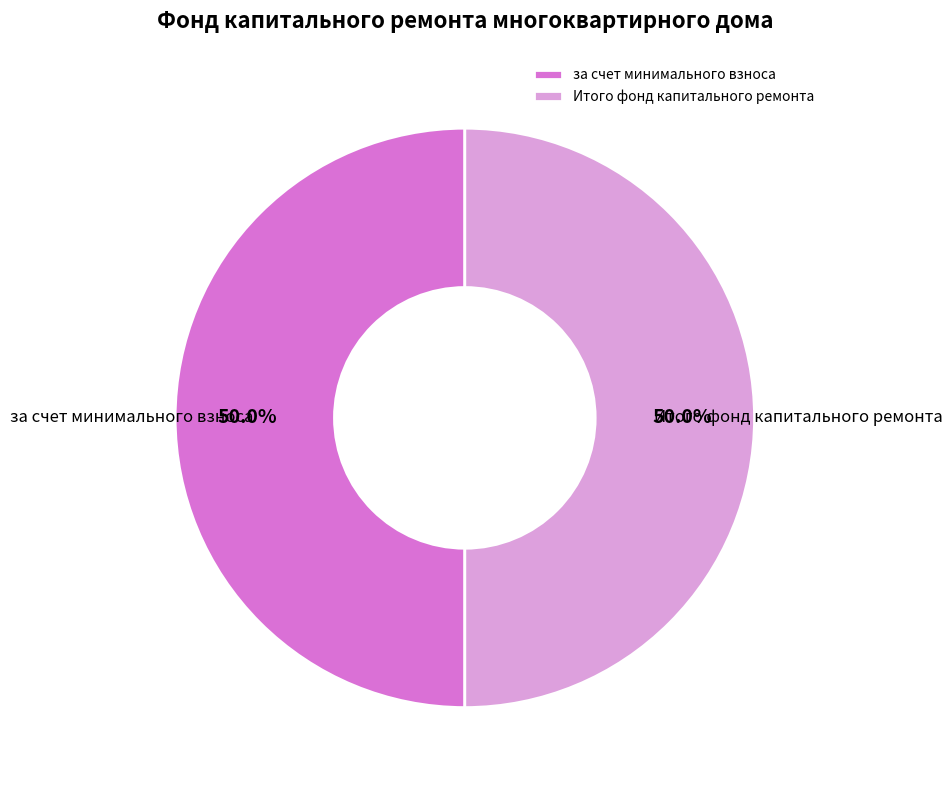

To the nearest percent, what is the average slice percentage?

50%